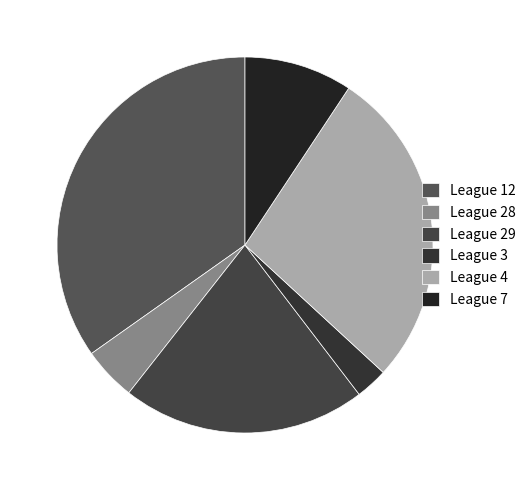

To the nearest percent, what is the difference between the League 29 and League 3 slice percentages?

17%